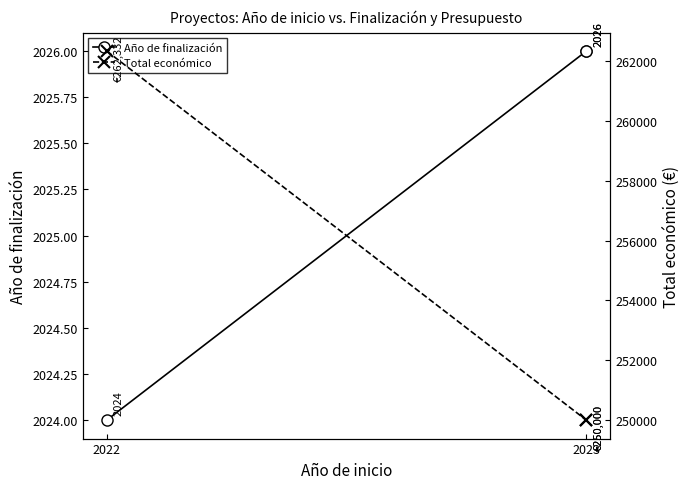

What is the difference between the maximum and minimum values in the Total económico series?

12332